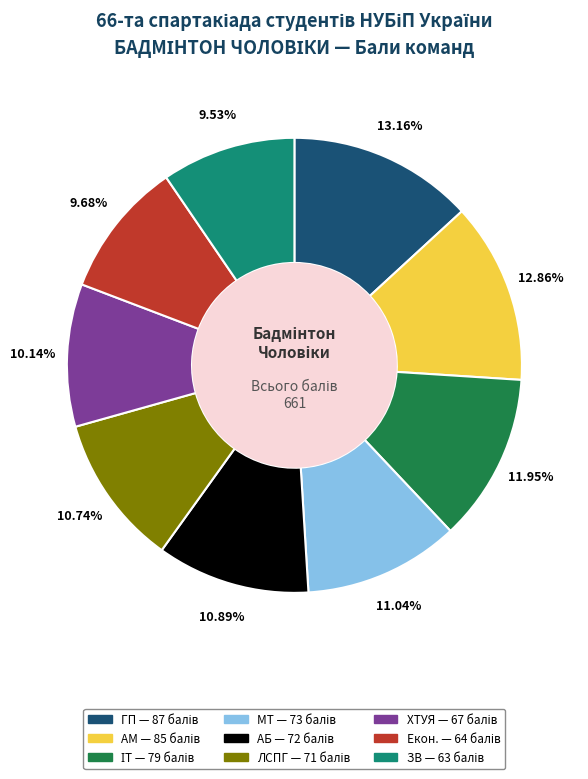

Does any single category account for the majority?

No